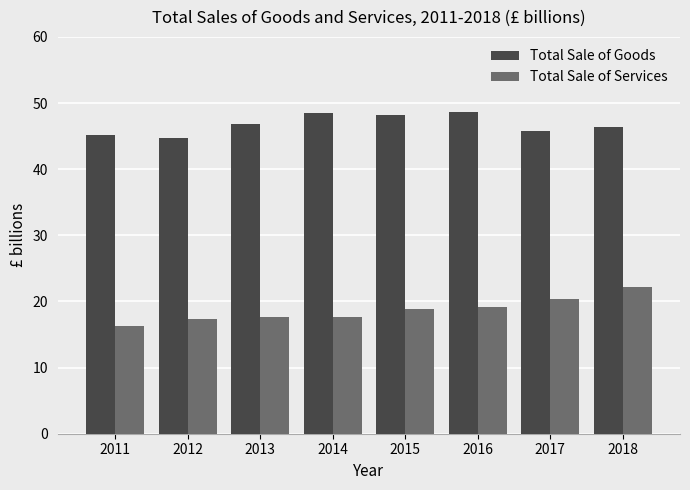

List the series in order of their peak value, lowest first.

Total Sale of Services, Total Sale of Goods